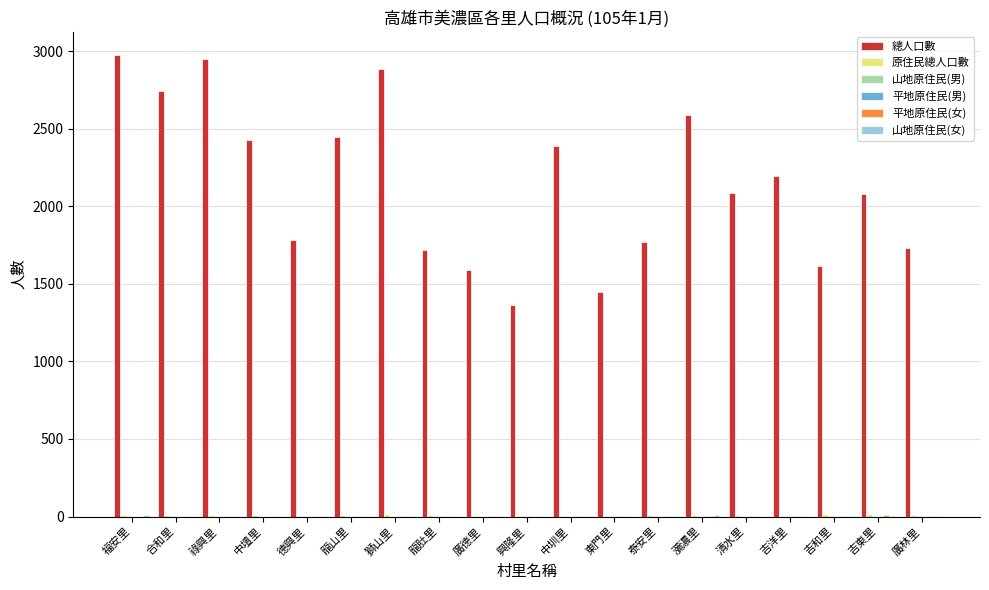

What is the greatest value displayed?

2975